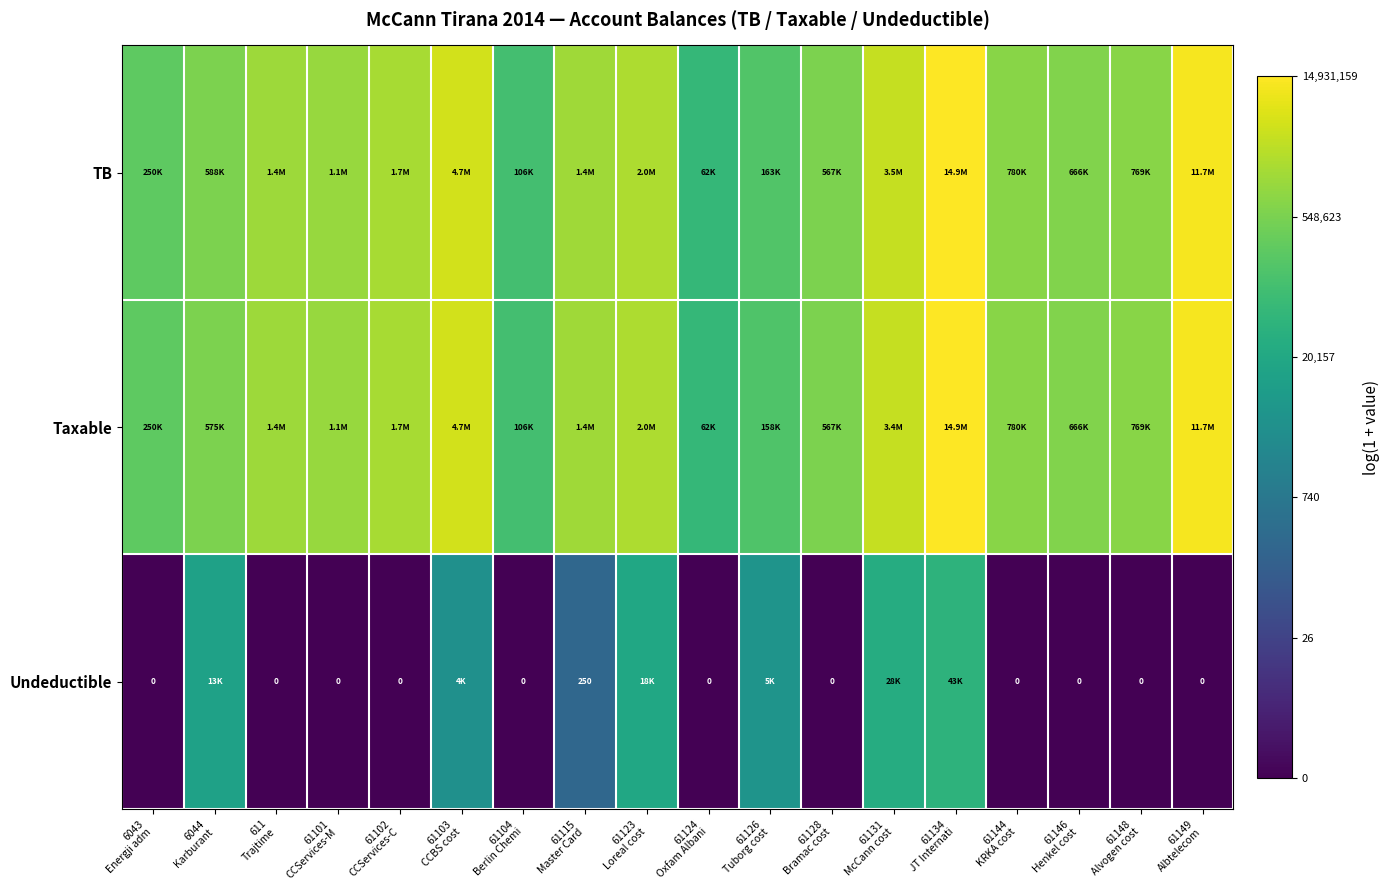

The Taxable series shows 14.5 at 61123 Loreal cost. True or false?

True